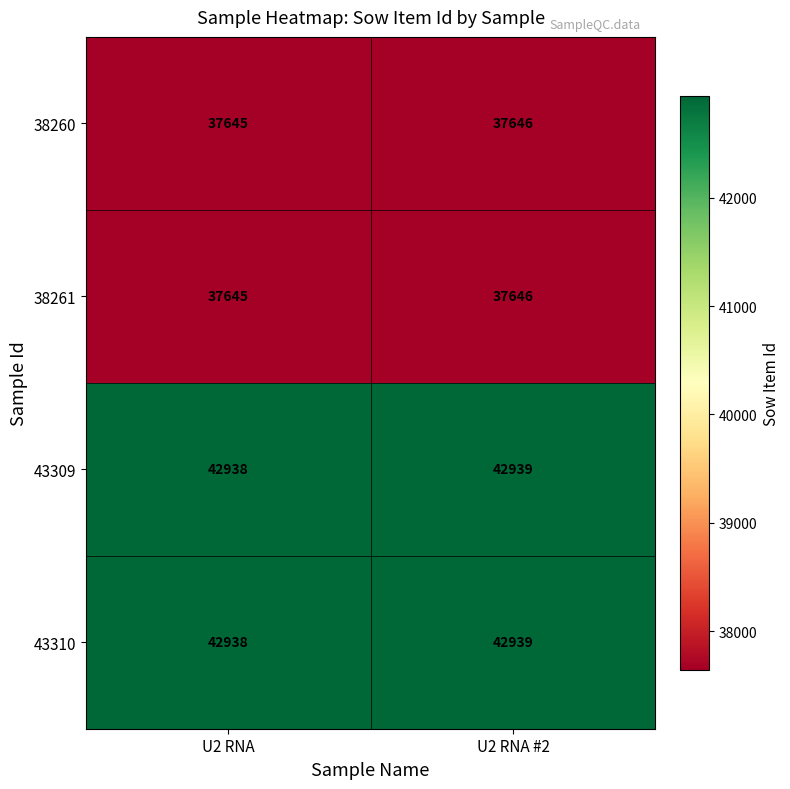

What is the sum of the 38261 values at U2 RNA #2 and U2 RNA?

75291